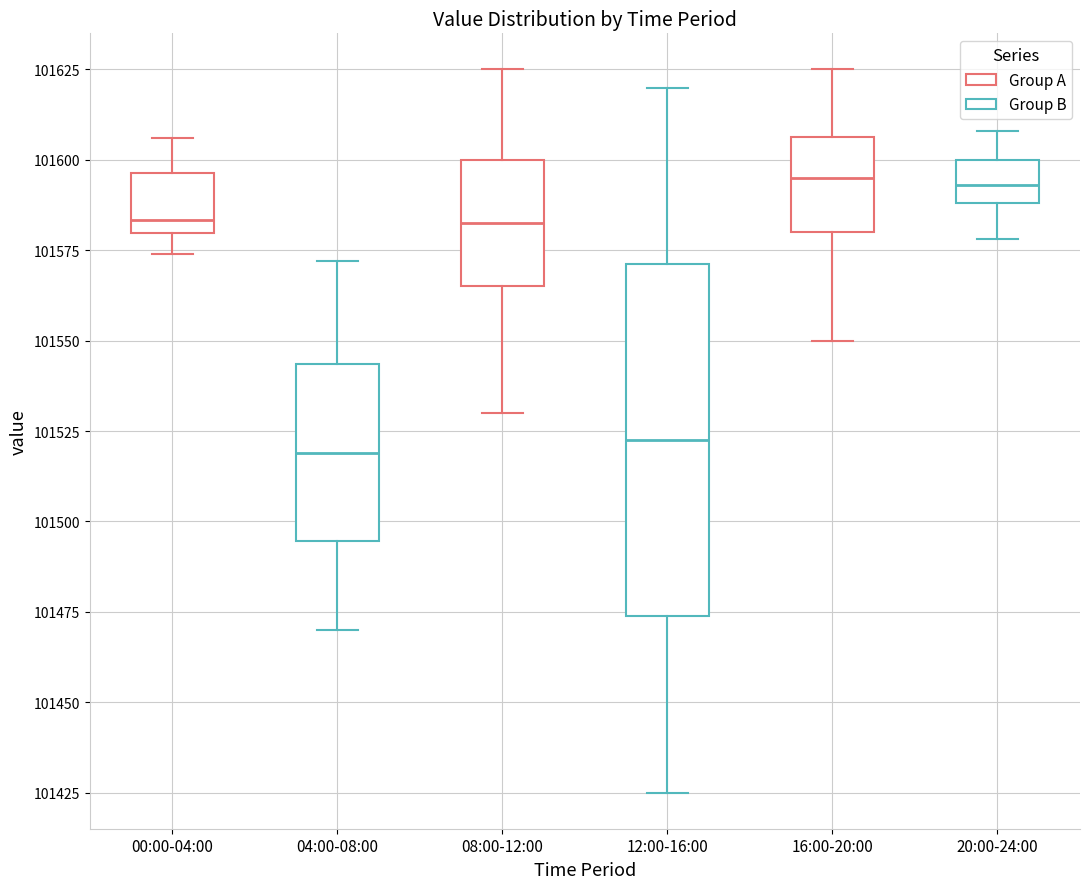

Reading left to right, read every box against the y-axis: the position of its median line, the range the box covers, and the ends of its whiskers. The values are not printed on the chart, so give them approximately, as read against the axis.

00:00-04:00: median 101585, box 101580 to 101595, whiskers 101575 to 101605
04:00-08:00: median 101520, box 101495 to 101545, whiskers 101470 to 101570
08:00-12:00: median 101585, box 101565 to 101600, whiskers 101530 to 101625
12:00-16:00: median 101525, box 101475 to 101570, whiskers 101425 to 101620
16:00-20:00: median 101595, box 101580 to 101605, whiskers 101550 to 101625
20:00-24:00: median 101595, box 101590 to 101600, whiskers 101580 to 101610